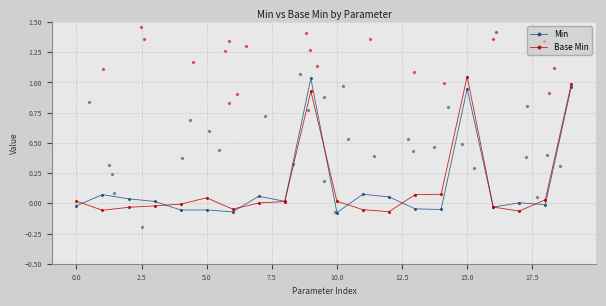

At which category is the sum across all series the highest?

15